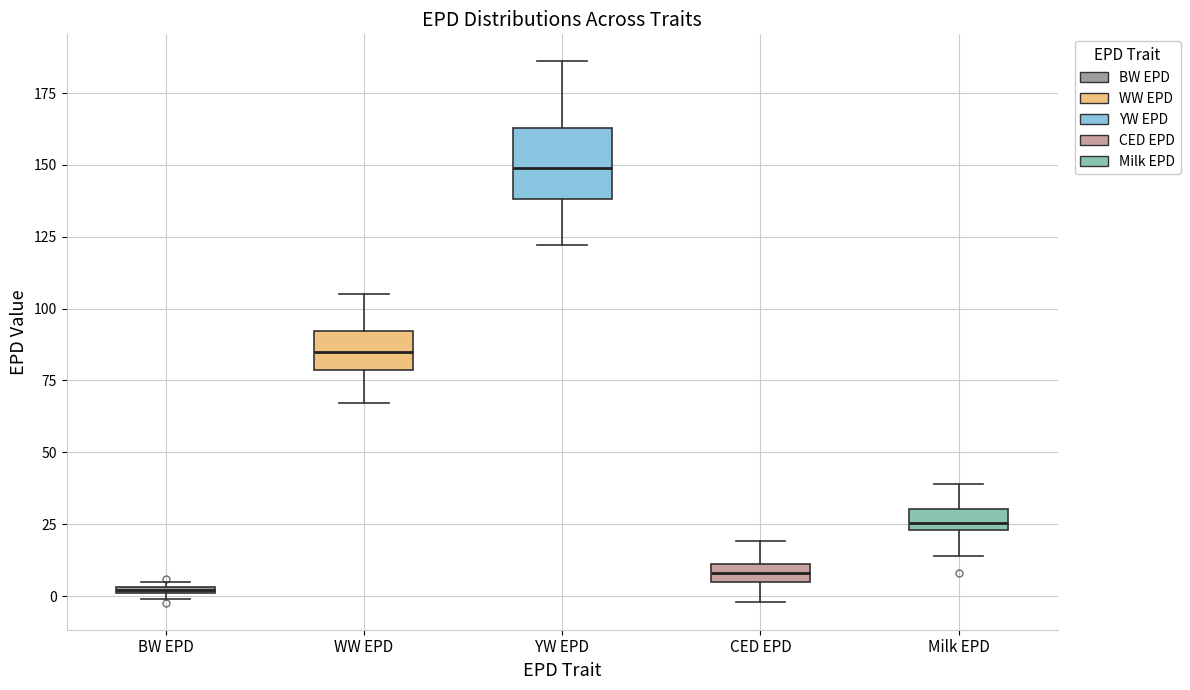

Where does the upper whisker of the box for YW EPD end on the y-axis? The values are not printed on the chart, so give them approximately, as read against the axis.

185